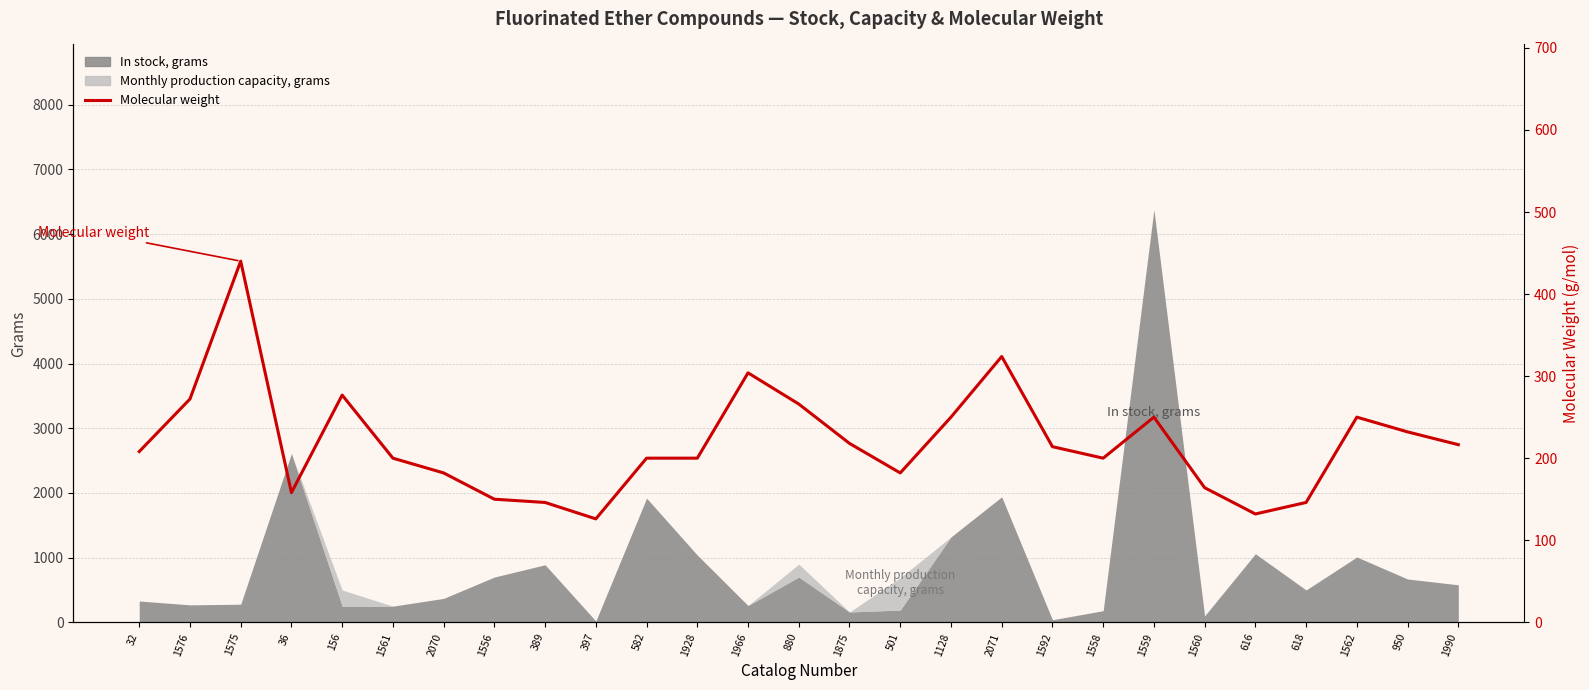

How many interior local valleys (lower than both neighbors) does the data have?

6